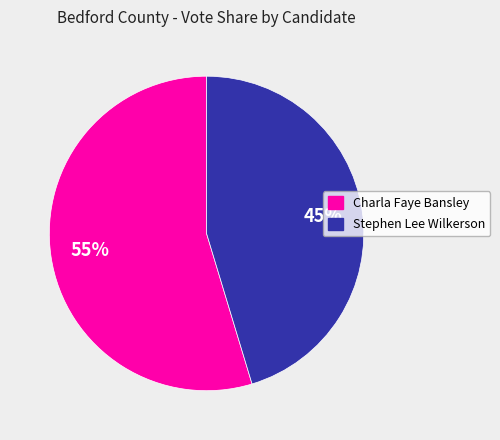

Is there a majority slice in this chart?

Yes